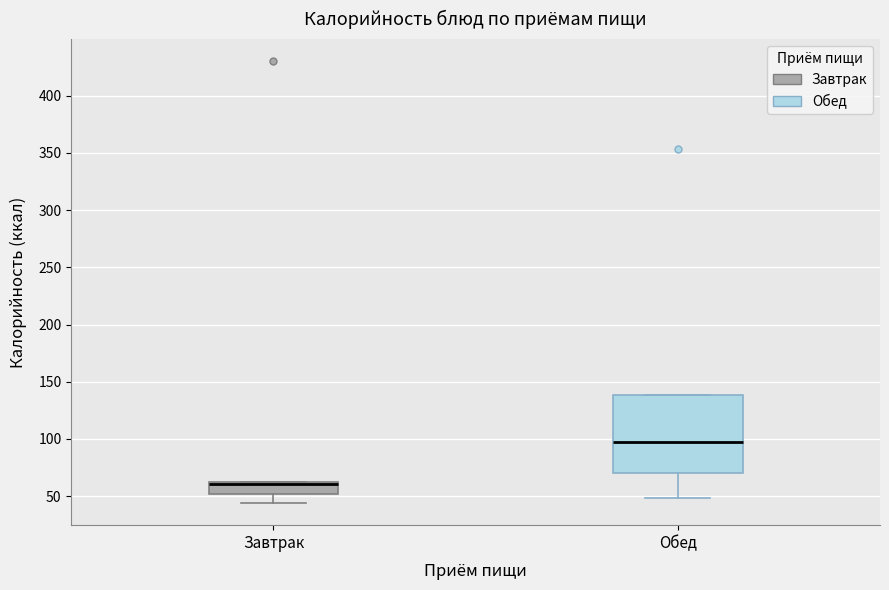

Comparing the boxes themselves (not the whiskers), which one is the tallest?

Обед